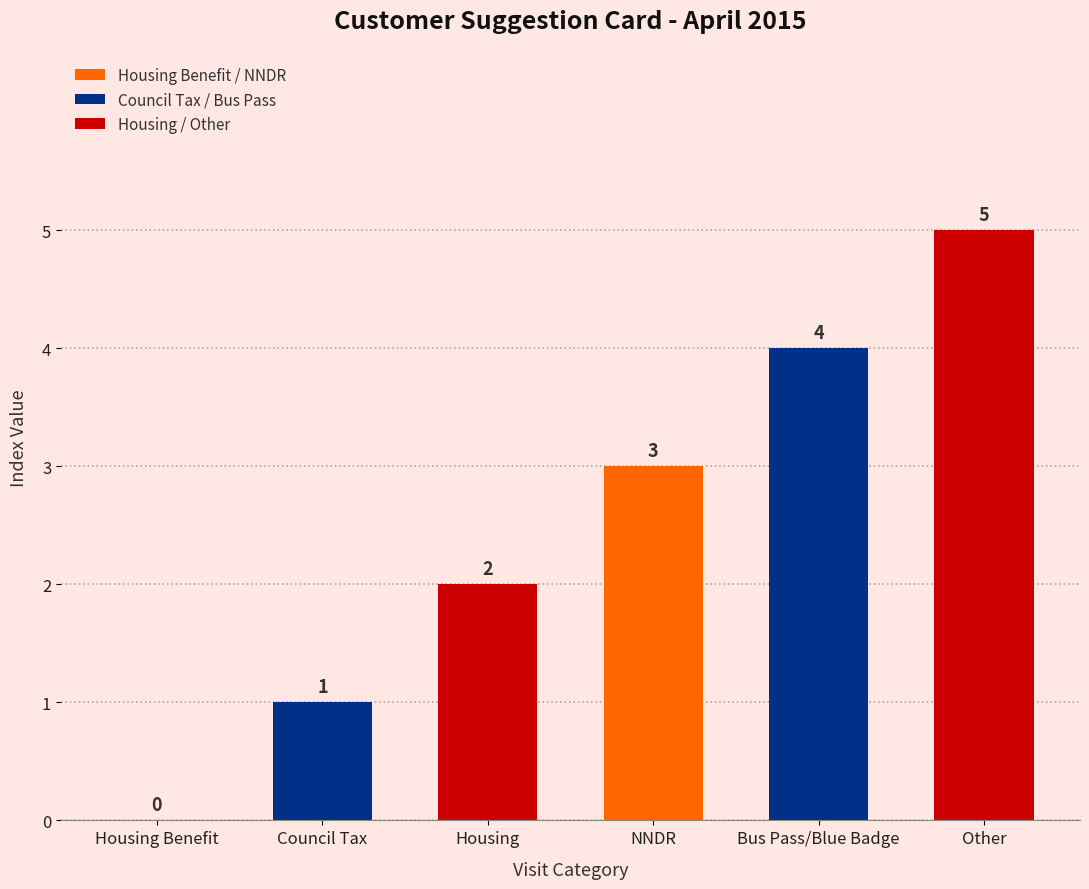

Count the number of data series in this chart.

1